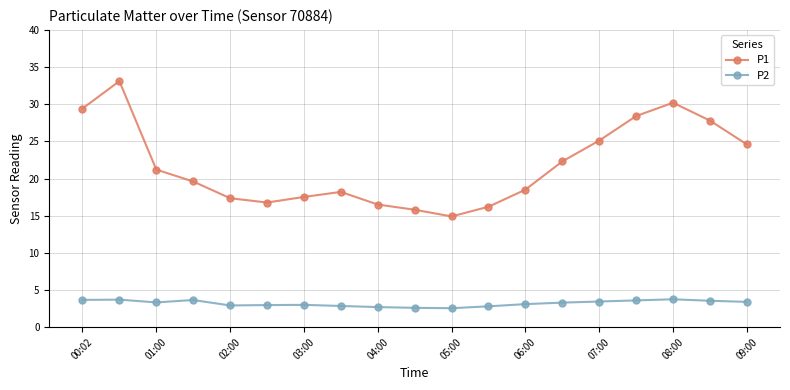

At how many categories does at least one series exceed 26?

5